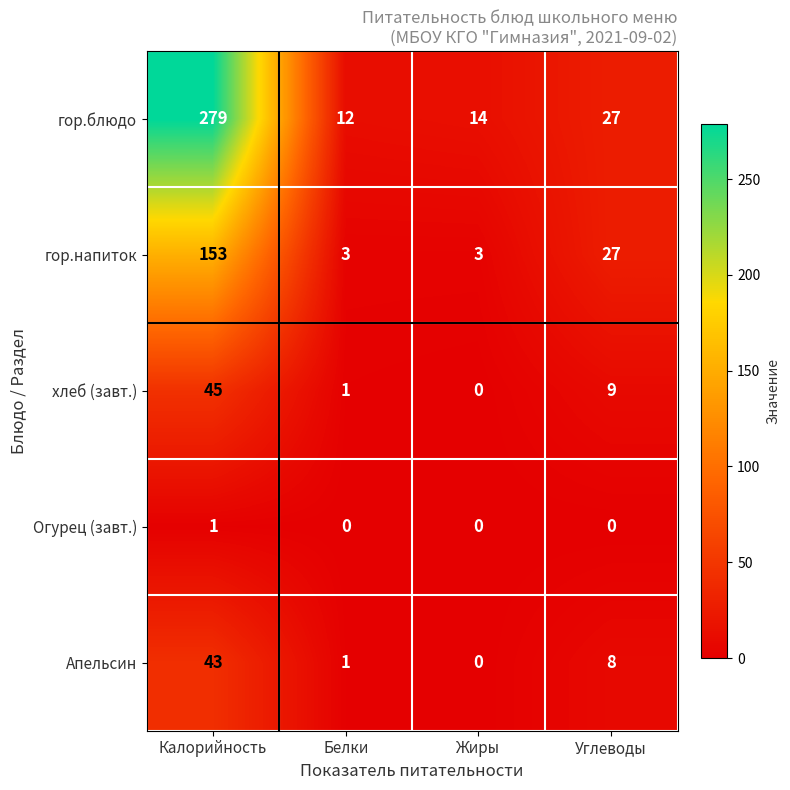

Which series has the widest spread of values?

гор.блюдо